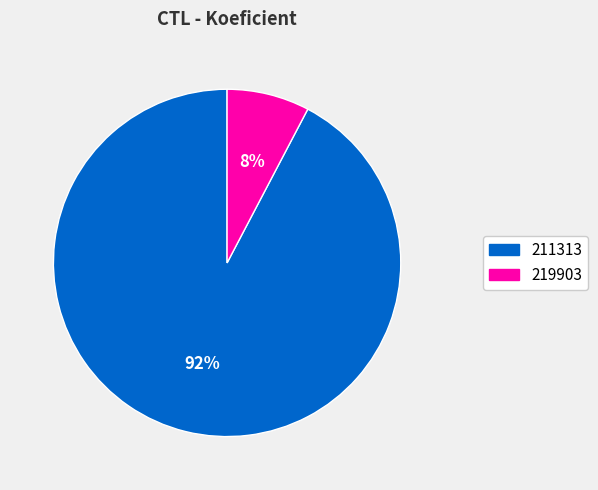

Is there a majority slice in this chart?

Yes